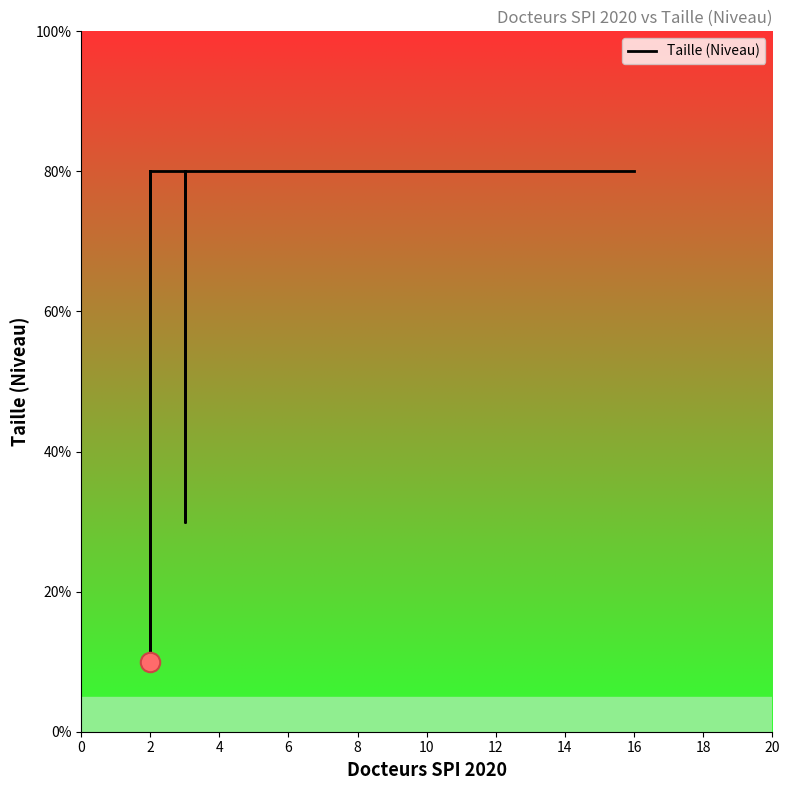

Is this an area chart (filled region under the line)?

No